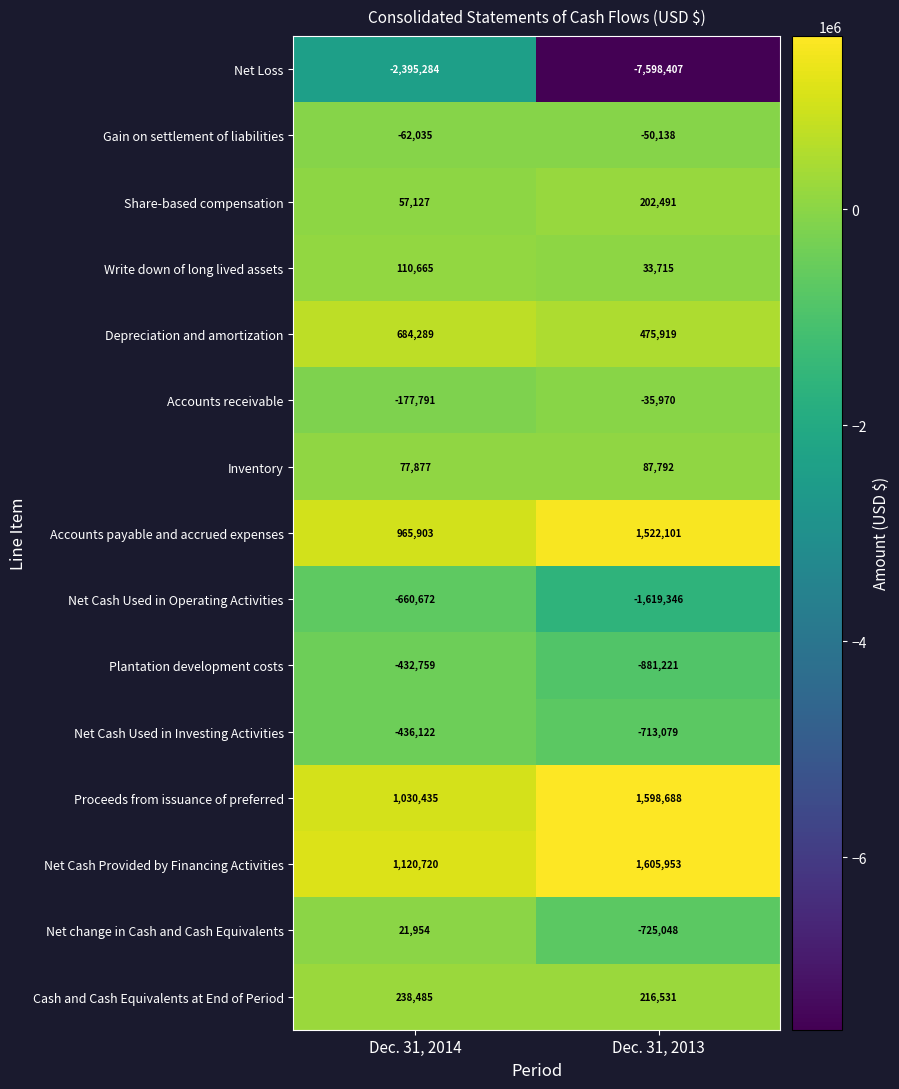

The value of Accounts receivable at Dec. 31, 2013 is -35970. True or false?

True